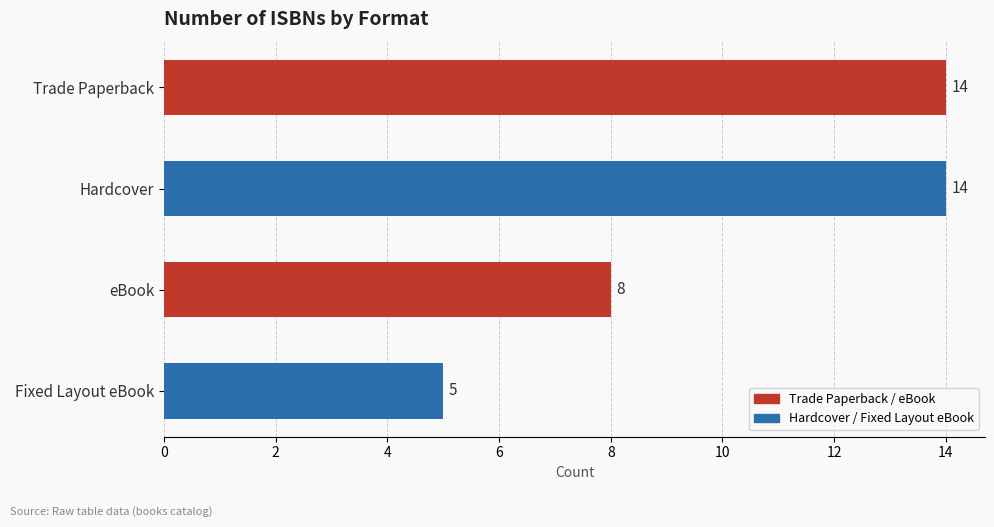

Count the values in the range 8 to 14.

3